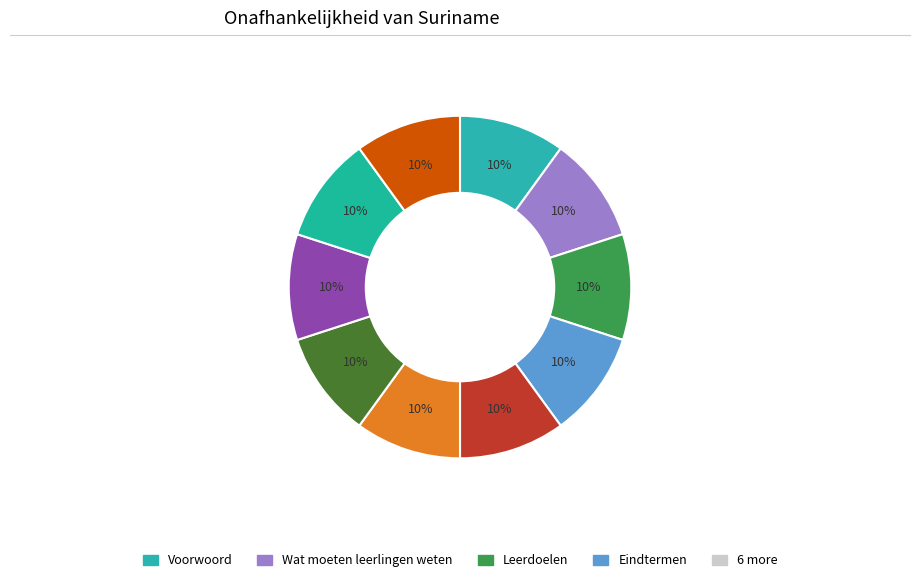

How many slices are in this pie chart?

10